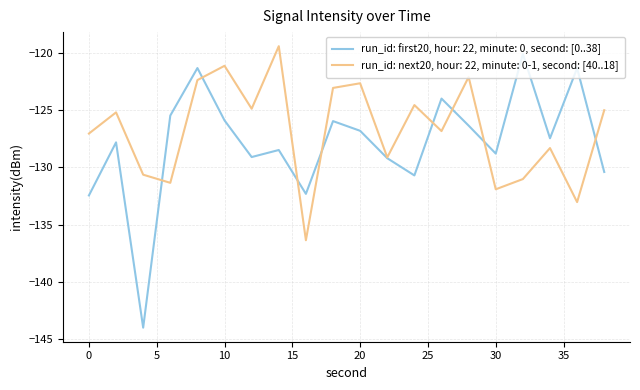

How many series are shown in this chart?

2